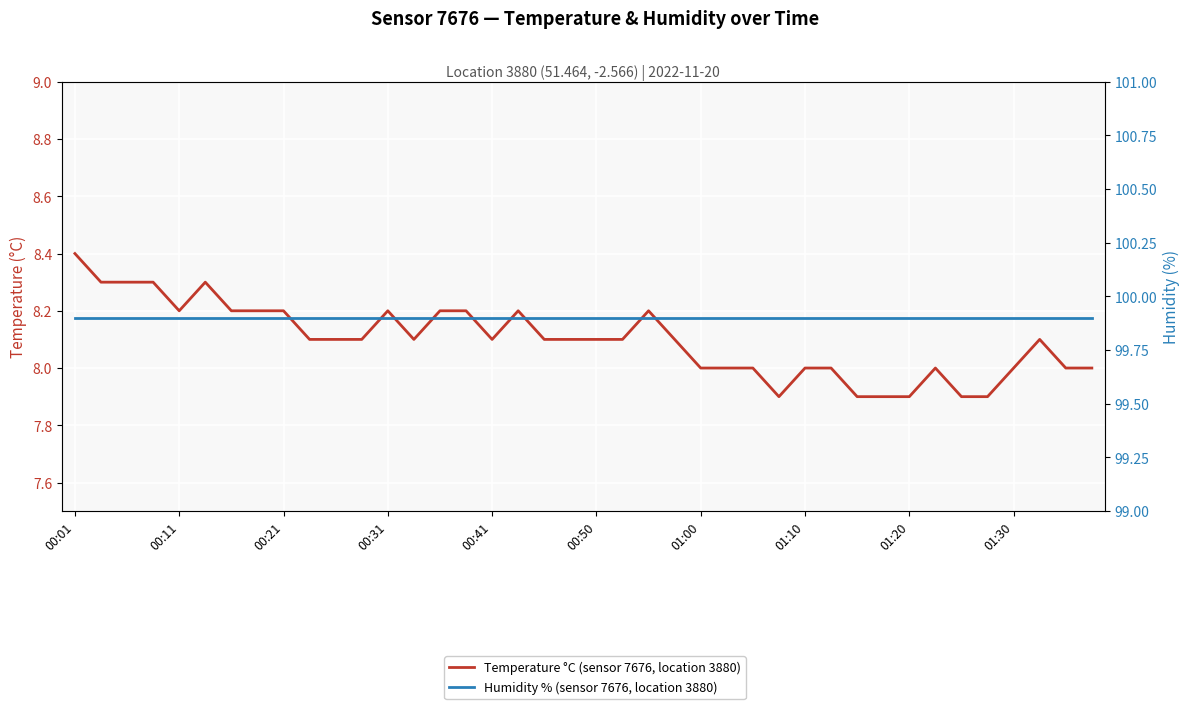

What is the lowest value of the Humidity % (sensor 7676, location 3880) series?

99.9